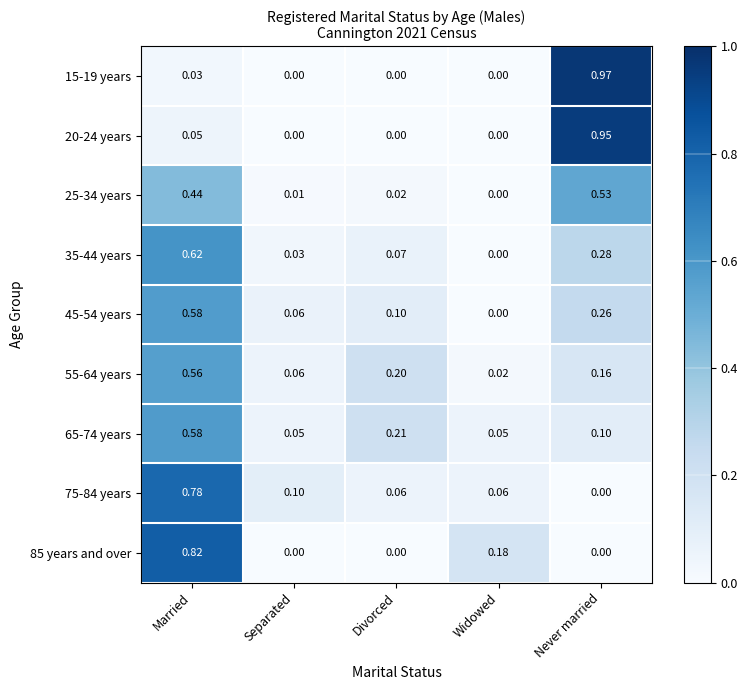

At which label is 75-84 years closest to 0?

Never married